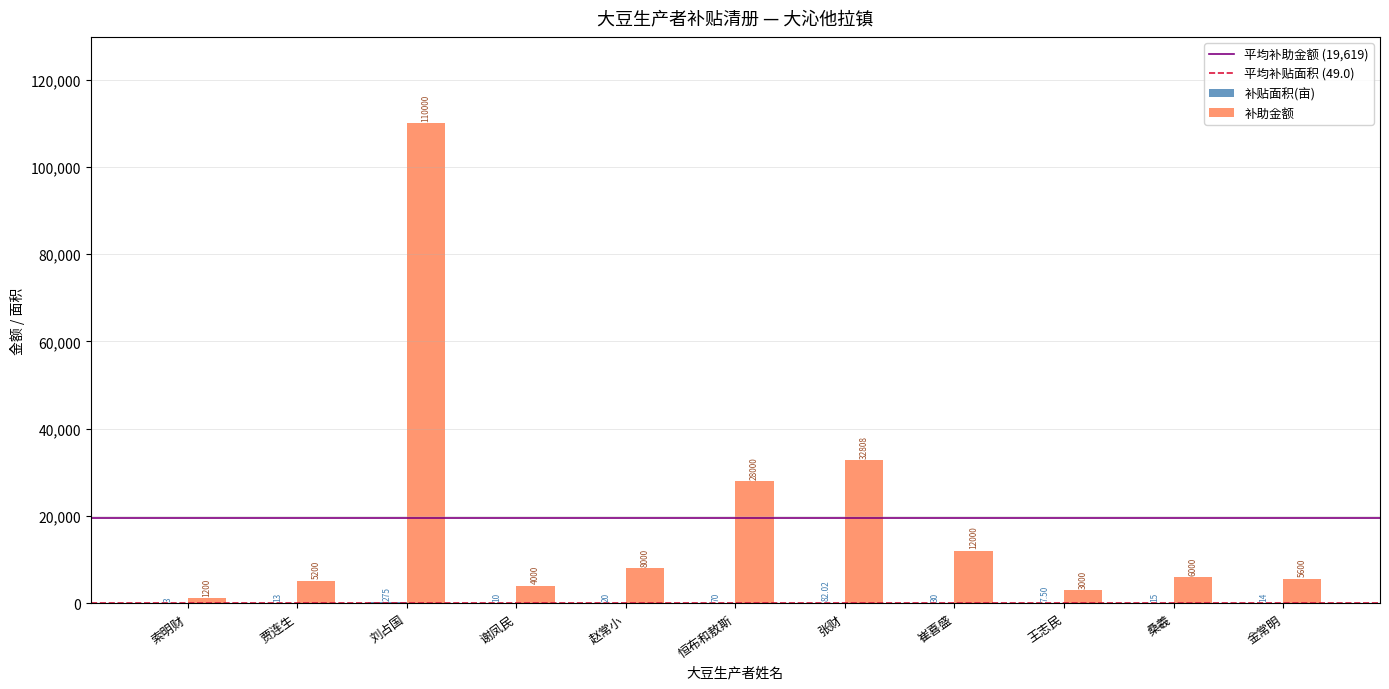

What is the maximum value for 补助金额?

110000.0